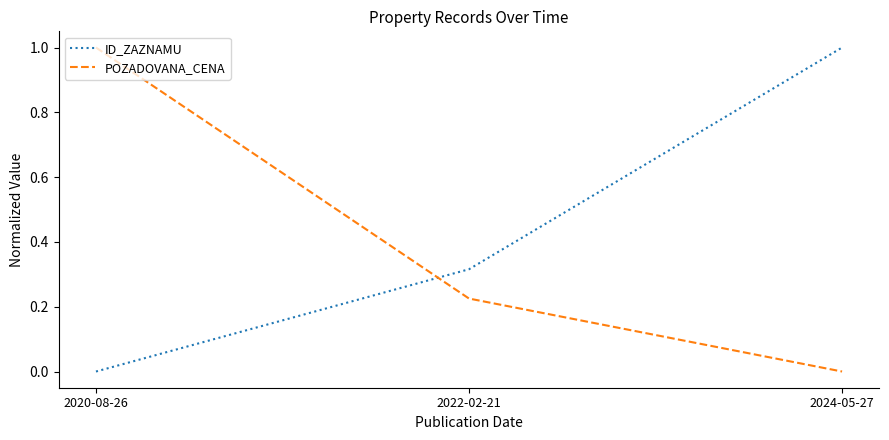

Count the number of categories in the chart.

3